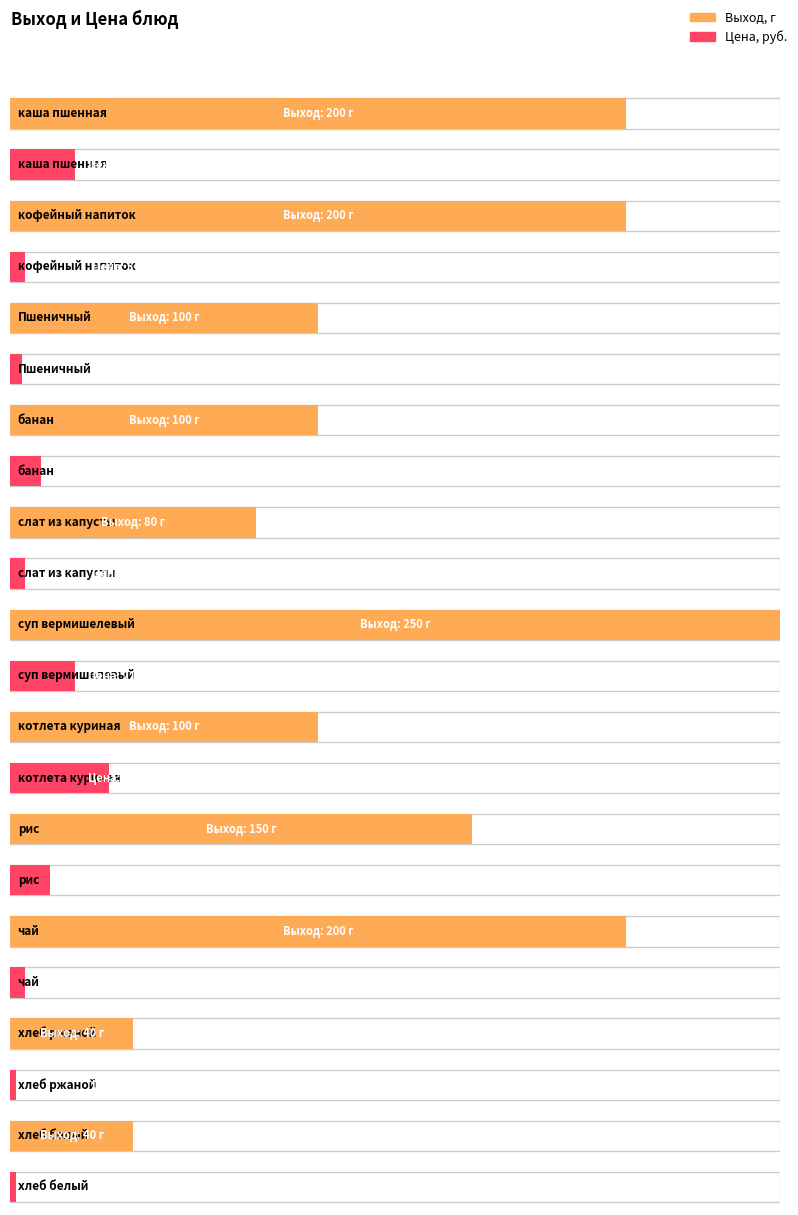

At which label does Выход, г first exceed 100?

каша пшенная